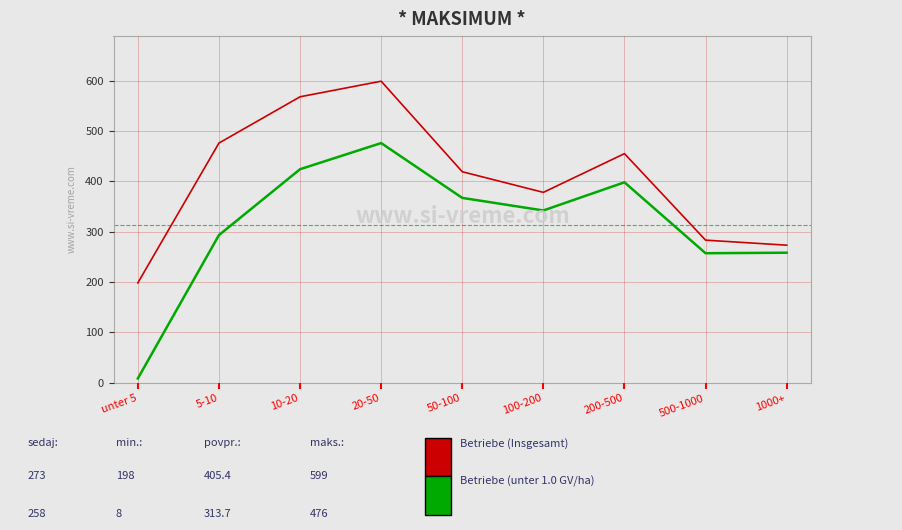

What is the spread (max minus min) of values at 100-200?

36